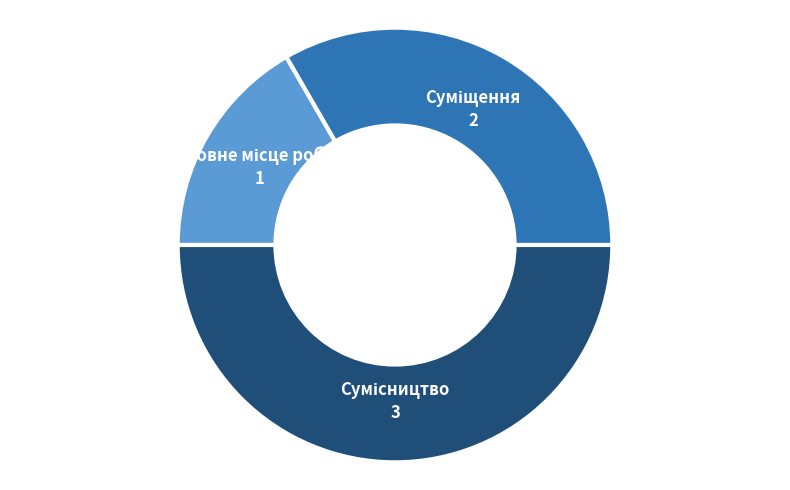

How many slices are in this pie chart?

3